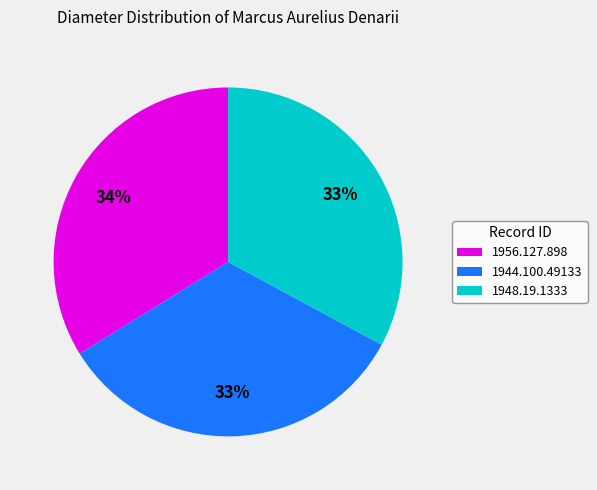

Is 1956.127.898 the majority of the pie?

No